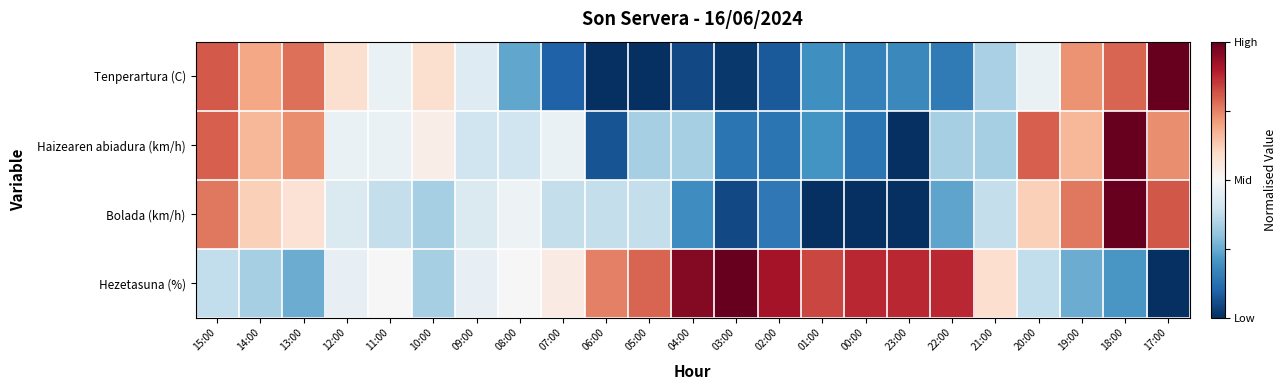

Reading left to right, extract all data points from this chart.

Tenperartura (C): 15:00=0.6	14:00=0.4	13:00=0.5	12:00=0.2	11:00=-0.1	10:00=0.2	09:00=-0.1	08:00=-0.5	07:00=-0.8	06:00=-1.0	05:00=-1.0	04:00=-0.9	03:00=-1.0	02:00=-0.8	01:00=-0.6	00:00=-0.7	23:00=-0.6	22:00=-0.7	21:00=-0.3	20:00=-0.1	19:00=0.5	18:00=0.6	17:00=1.0
Haizearen abiadura (km/h): 15:00=0.6	14:00=0.3	13:00=0.5	12:00=-0.1	11:00=-0.1	10:00=0.1	09:00=-0.2	08:00=-0.2	07:00=-0.1	06:00=-0.9	05:00=-0.3	04:00=-0.3	03:00=-0.7	02:00=-0.7	01:00=-0.6	00:00=-0.7	23:00=-1.0	22:00=-0.3	21:00=-0.3	20:00=0.6	19:00=0.3	18:00=1.0	17:00=0.5
Bolada (km/h): 15:00=0.5	14:00=0.2	13:00=0.1	12:00=-0.1	11:00=-0.2	10:00=-0.3	09:00=-0.1	08:00=-0.0	07:00=-0.2	06:00=-0.2	05:00=-0.2	04:00=-0.6	03:00=-0.9	02:00=-0.7	01:00=-1.0	00:00=-1.0	23:00=-1.0	22:00=-0.5	21:00=-0.2	20:00=0.2	19:00=0.5	18:00=1.0	17:00=0.6
Hezetasuna (%): 15:00=-0.2	14:00=-0.3	13:00=-0.5	12:00=-0.1	11:00=0.0	10:00=-0.3	09:00=-0.1	08:00=0.0	07:00=0.1	06:00=0.5	05:00=0.6	04:00=0.9	03:00=1.0	02:00=0.8	01:00=0.7	00:00=0.8	23:00=0.8	22:00=0.8	21:00=0.2	20:00=-0.2	19:00=-0.5	18:00=-0.6	17:00=-1.0